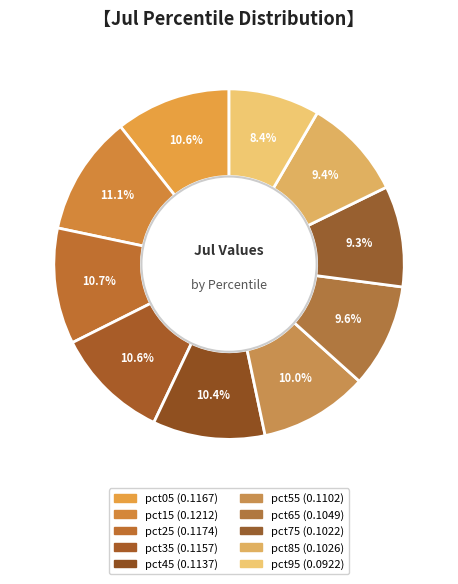

To the nearest percent, what is the difference between the pct15 and pct35 slice percentages?

1%